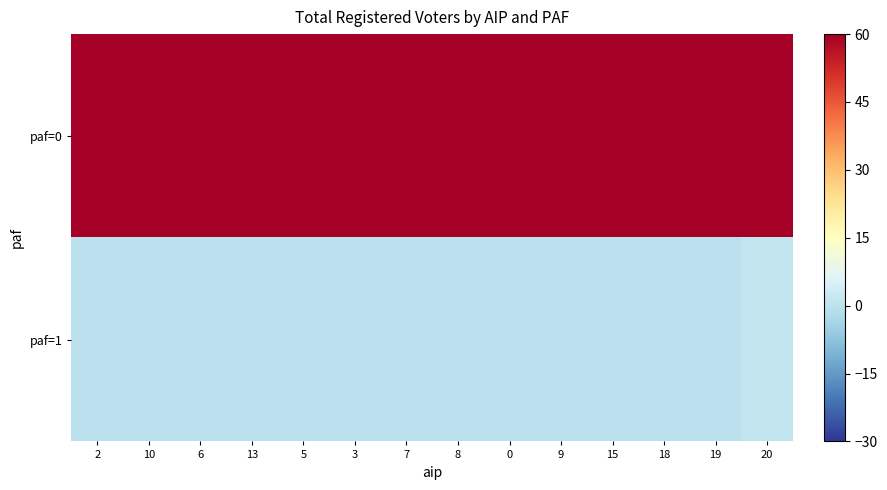

Which series has the largest total across all categories?

paf=0